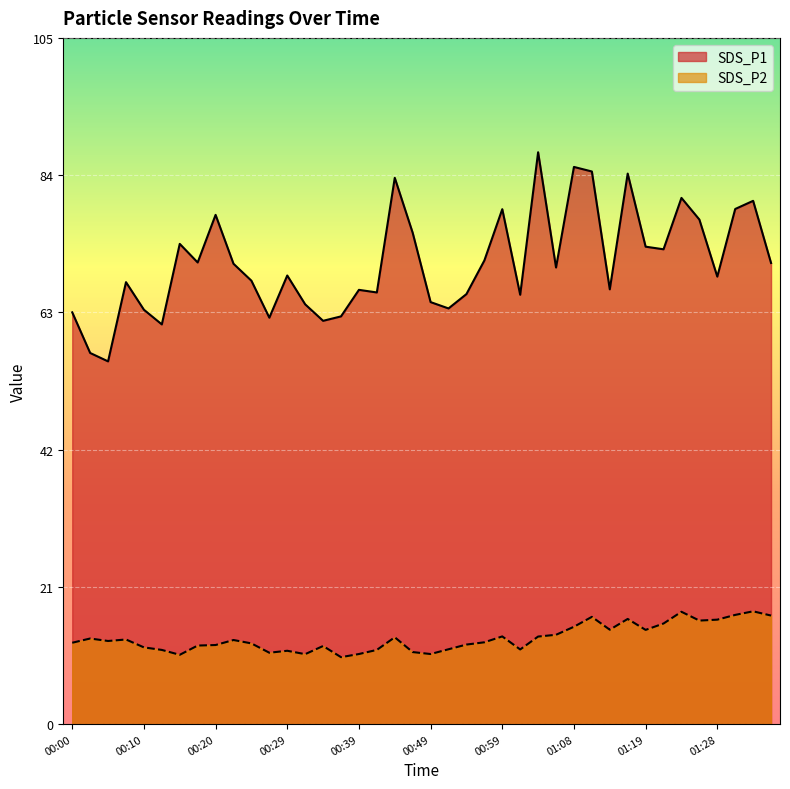

How many lines are shown in the chart?

2